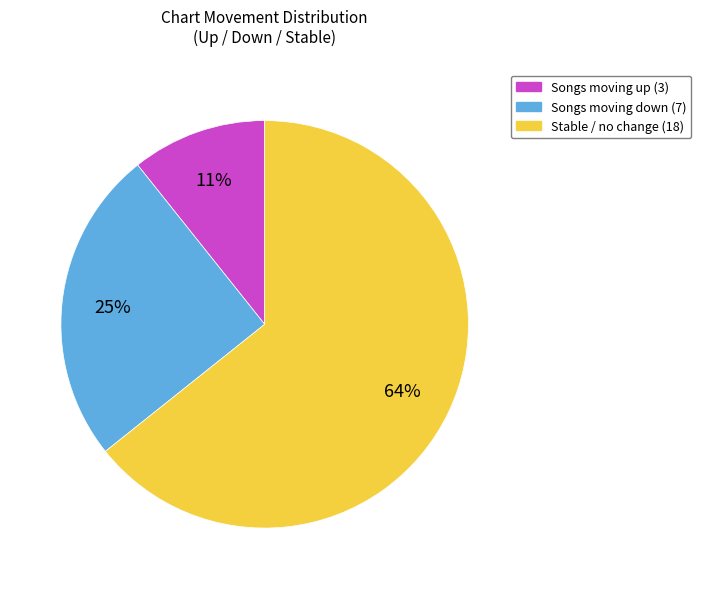

Does any single category account for the majority?

Yes